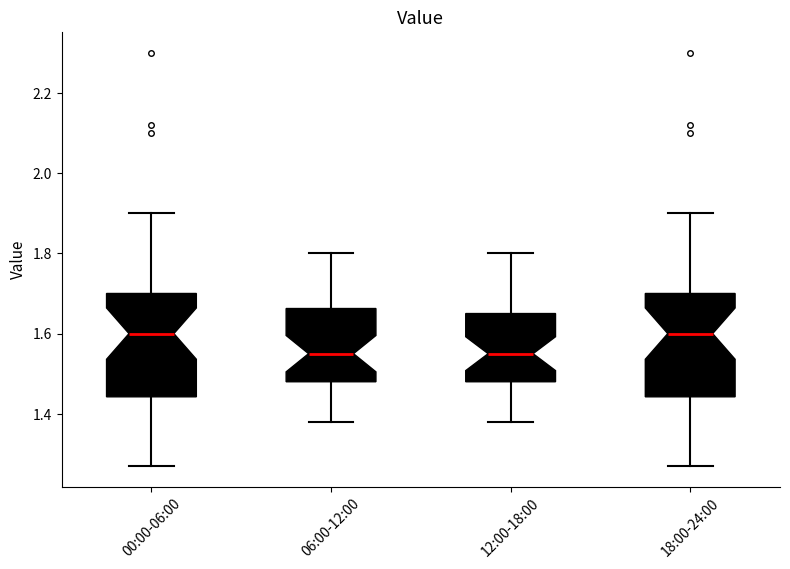

Reading left to right, read every box against the y-axis: the position of its median line, the range the box covers, and the ends of its whiskers. The values are not printed on the chart, so give them approximately, as read against the axis.

00:00-06:00: median 1.60, box 1.44 to 1.70, whiskers 1.28 to 1.90
06:00-12:00: median 1.56, box 1.48 to 1.66, whiskers 1.38 to 1.80
12:00-18:00: median 1.56, box 1.48 to 1.66, whiskers 1.38 to 1.80
18:00-24:00: median 1.60, box 1.44 to 1.70, whiskers 1.28 to 1.90